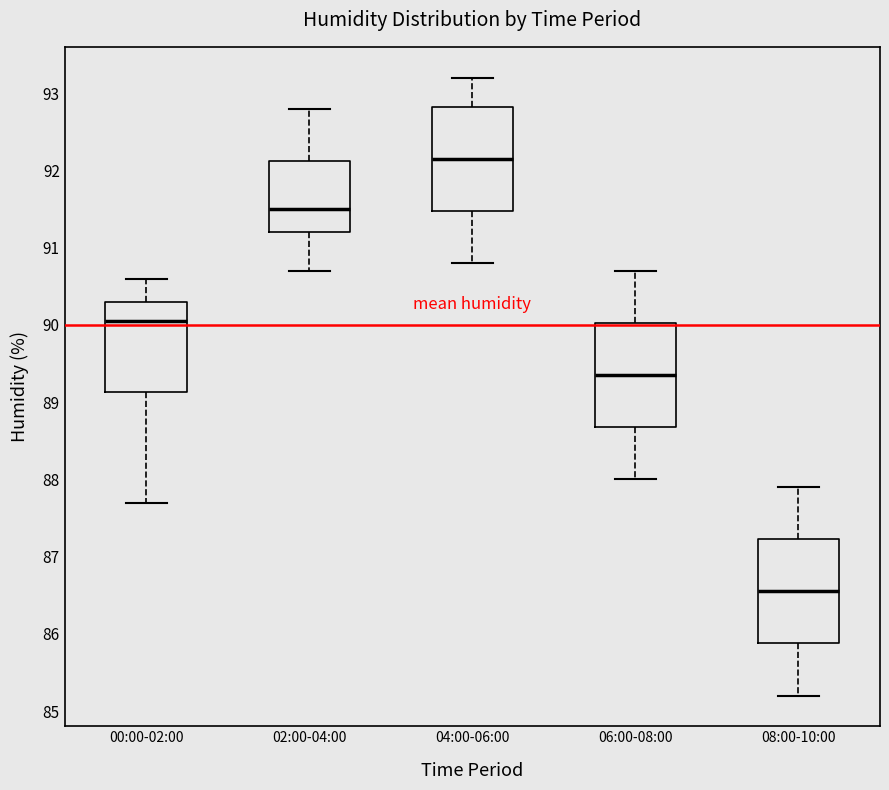

Reading left to right, transcribe this box plot: for each box, give where its median line is, the range the box spans, and where its two whiskers end, as read against the y-axis. The values are not printed on the chart, so give them approximately, as read against the axis.

00:00-02:00: median 90.1, box 89.1 to 90.3, whiskers 87.7 to 90.6
02:00-04:00: median 91.5, box 91.2 to 92.1, whiskers 90.7 to 92.8
04:00-06:00: median 92.2, box 91.5 to 92.8, whiskers 90.8 to 93.2
06:00-08:00: median 89.4, box 88.7 to 90.0, whiskers 88.0 to 90.7
08:00-10:00: median 86.6, box 85.9 to 87.2, whiskers 85.2 to 87.9